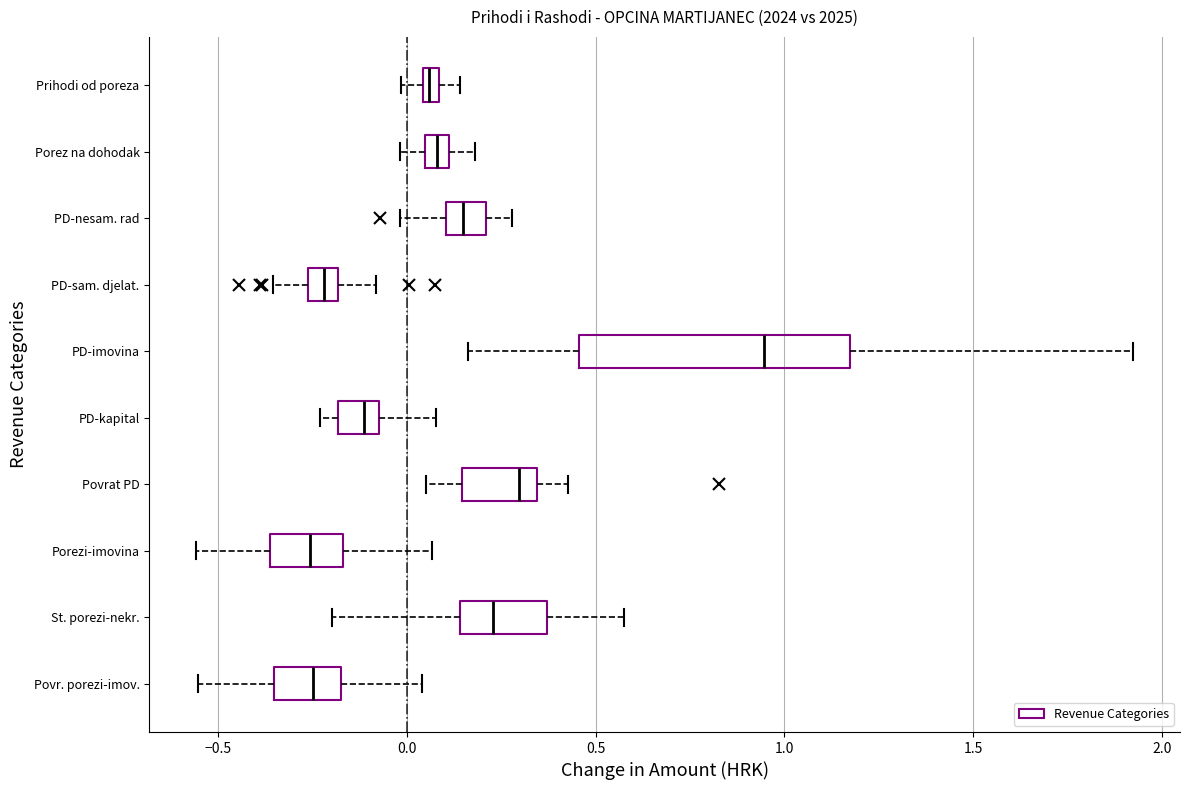

Comparing the boxes themselves (not the whiskers), which one is the widest?

PD-imovina